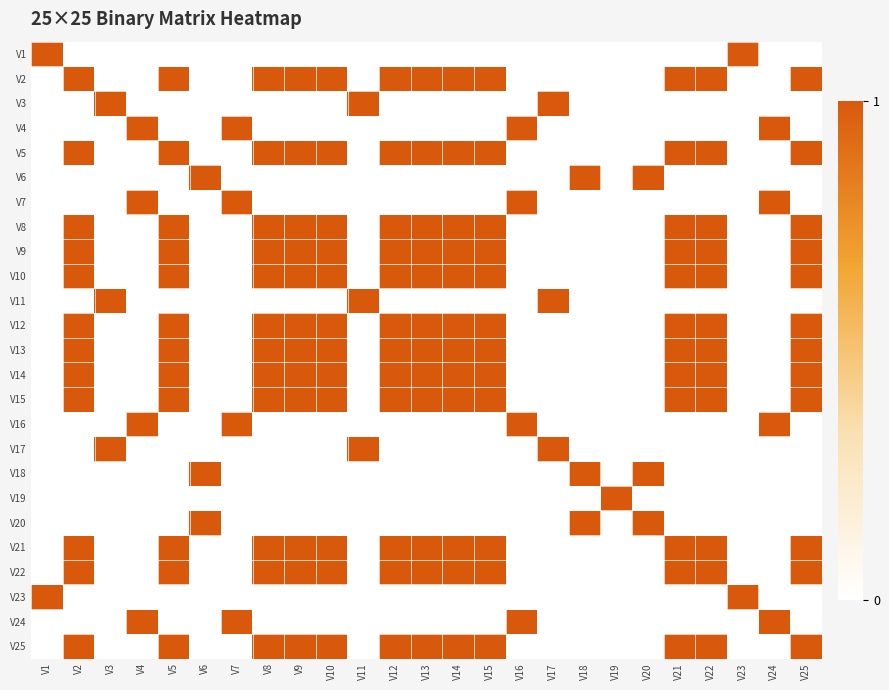

At which category does the chart reach its peak across all series?

V1